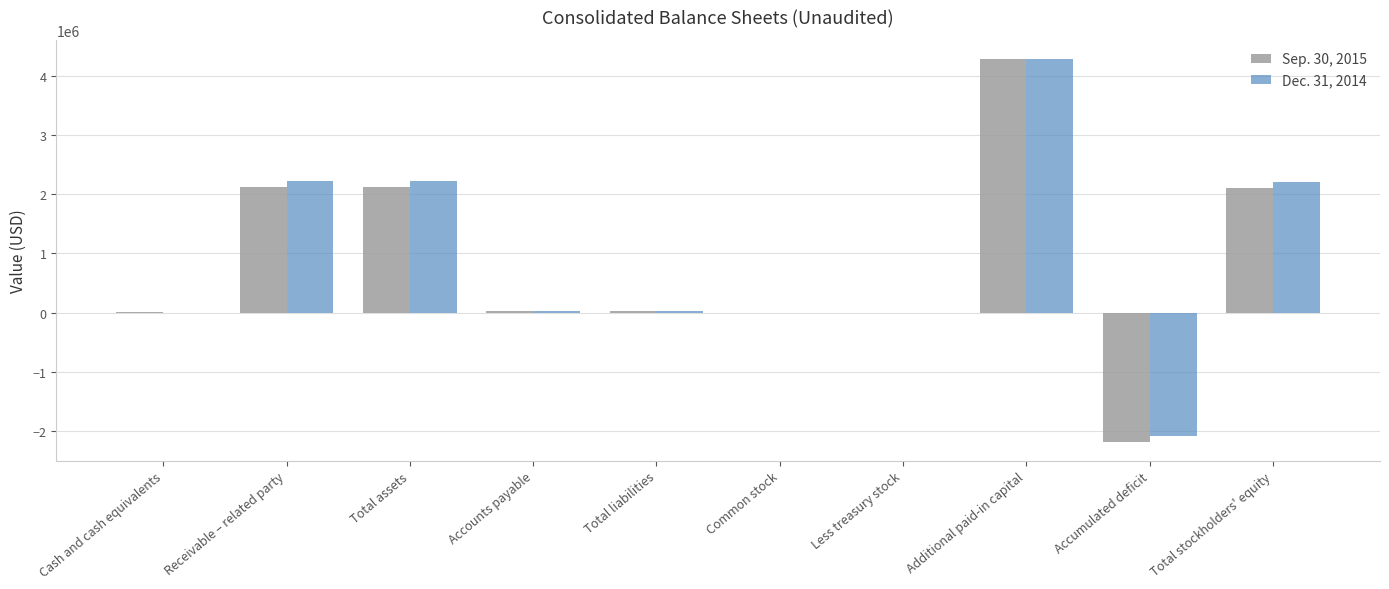

What are all the series names shown in the legend?

Sep. 30, 2015, Dec. 31, 2014